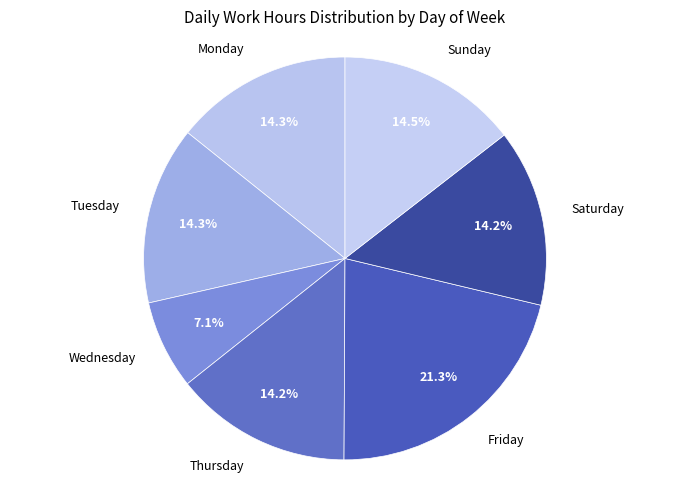

Combined, what portion of the pie is Tuesday and Saturday?

28.5%